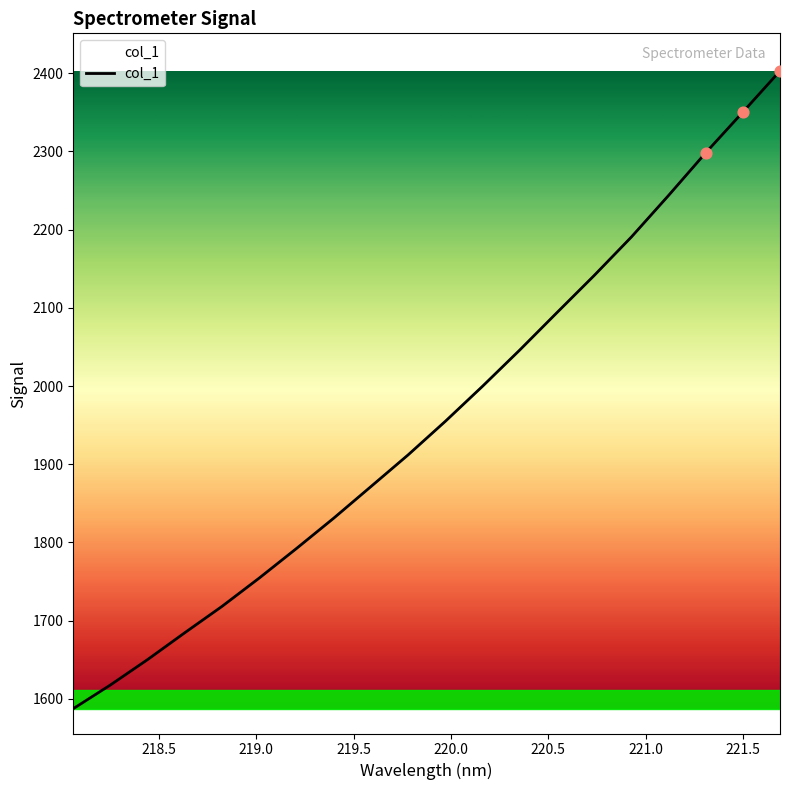

What is the minimum value shown in the chart?

1587.5